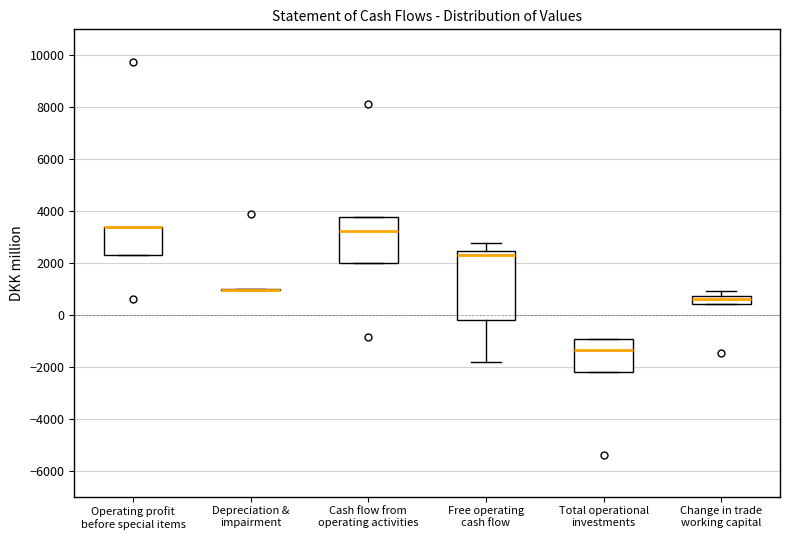

Comparing the boxes themselves (not the whiskers), which one is the tallest?

Free operating cash flow